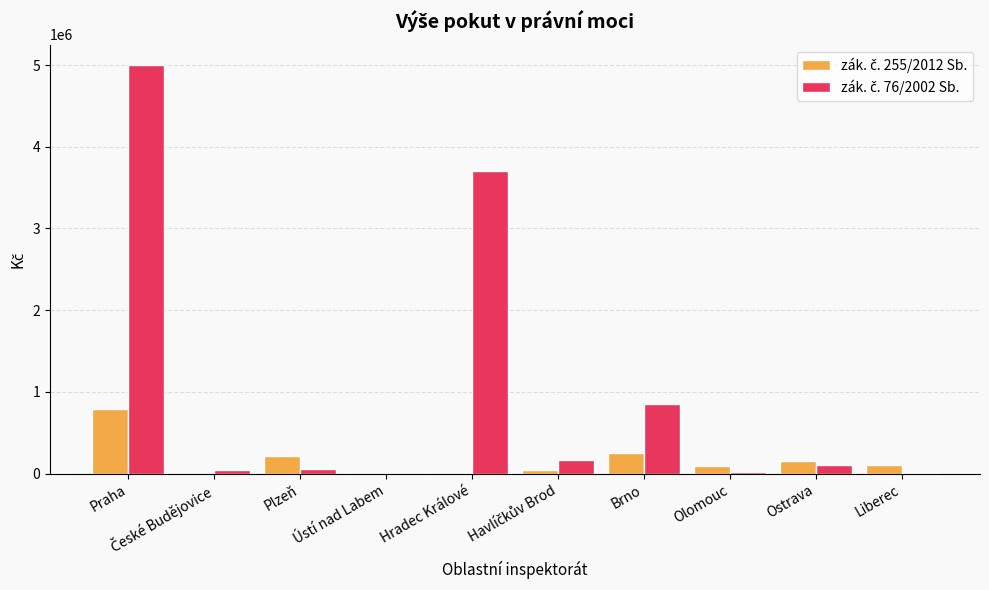

At which category does the chart reach its peak across all series?

Praha